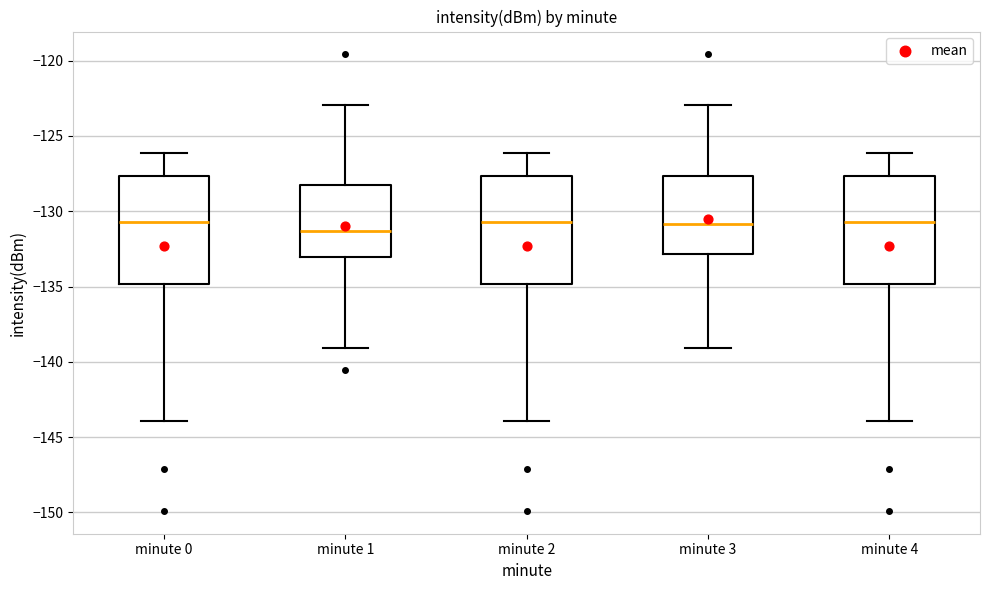

Reading left to right, read every box against the y-axis: the position of its median line, the range the box covers, and the ends of its whiskers. The values are not printed on the chart, so give them approximately, as read against the axis.

minute 0: median -130.5, box -135.0 to -127.5, whiskers -144.0 to -126.0
minute 1: median -131.5, box -133.0 to -128.5, whiskers -139.0 to -123.0
minute 2: median -130.5, box -135.0 to -127.5, whiskers -144.0 to -126.0
minute 3: median -131.0, box -133.0 to -127.5, whiskers -139.0 to -123.0
minute 4: median -130.5, box -135.0 to -127.5, whiskers -144.0 to -126.0